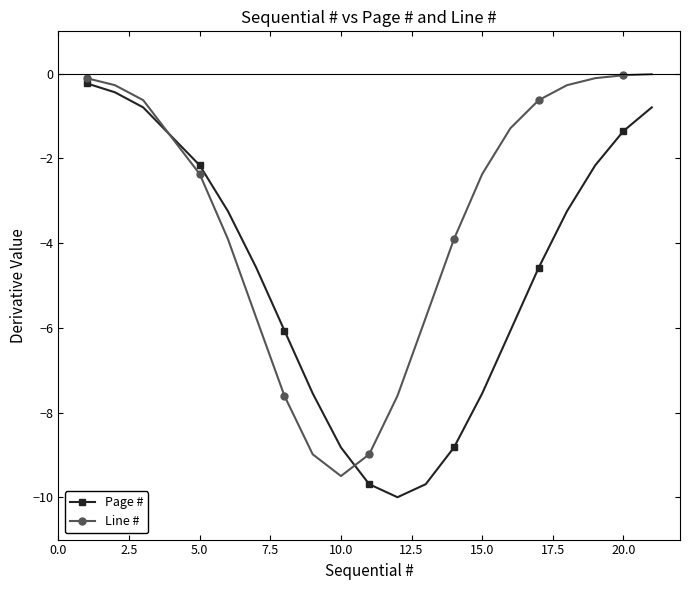

What is the difference between the maximum and minimum values in the Line # series?

9.5